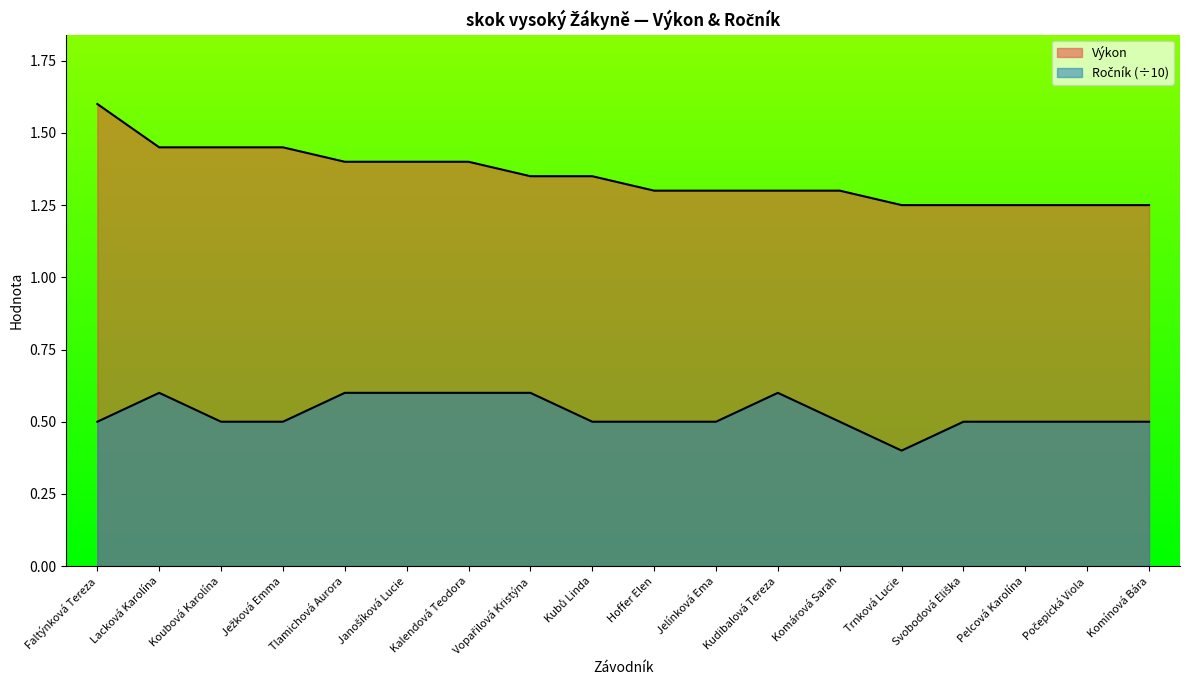

What is the sum of the Ročník values at Komínová Bára and Komárová Sarah?

1.0